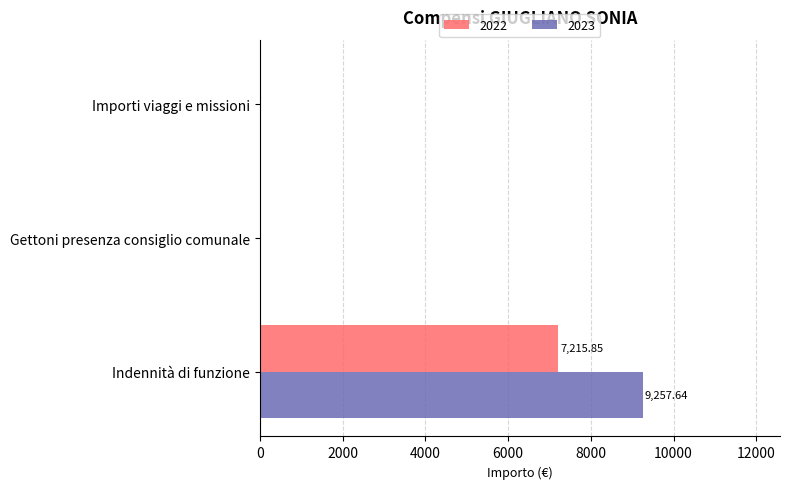

At which category is the sum across all series the highest?

Indennità di funzione